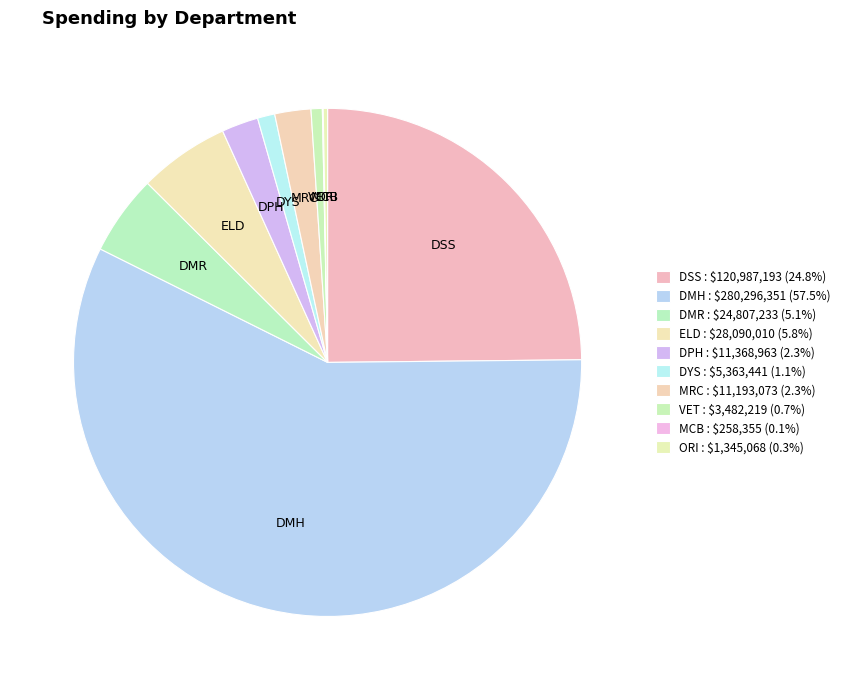

Which slice is the largest?

DMH